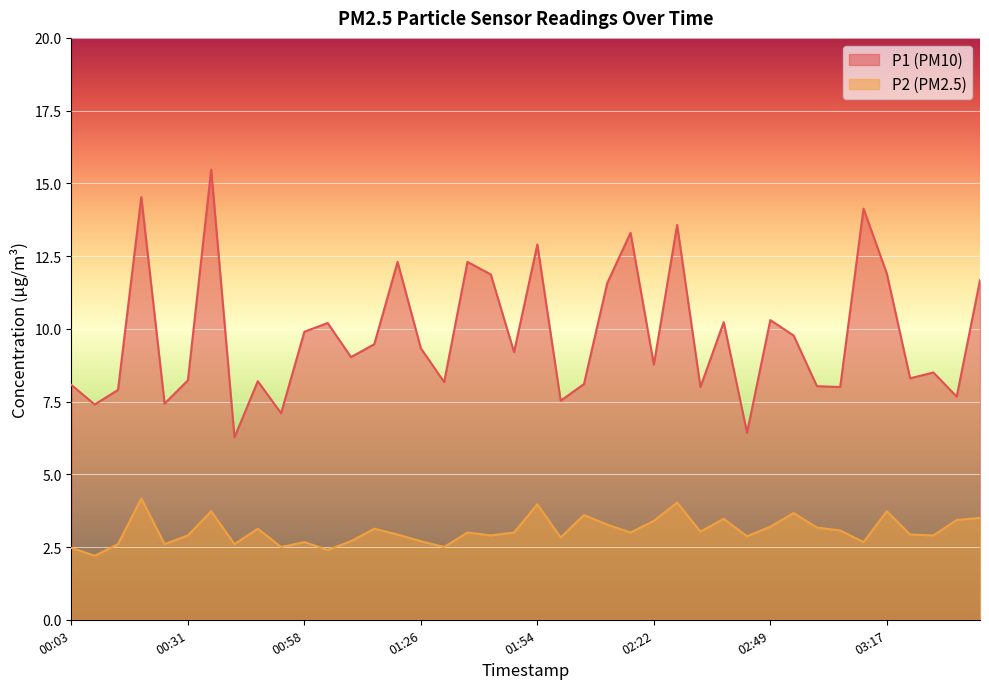

What is the total value across all series at 03:12?

16.8